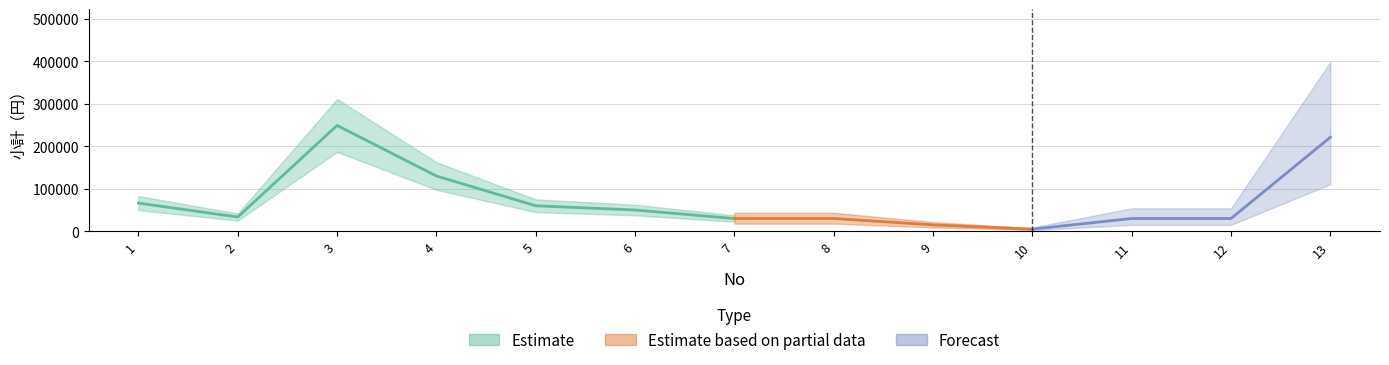

Rank the categories by value from highest to lowest.

3, 13, 4, 1, 5, 6, 2, 7, 8, 11, 12, 9, 10